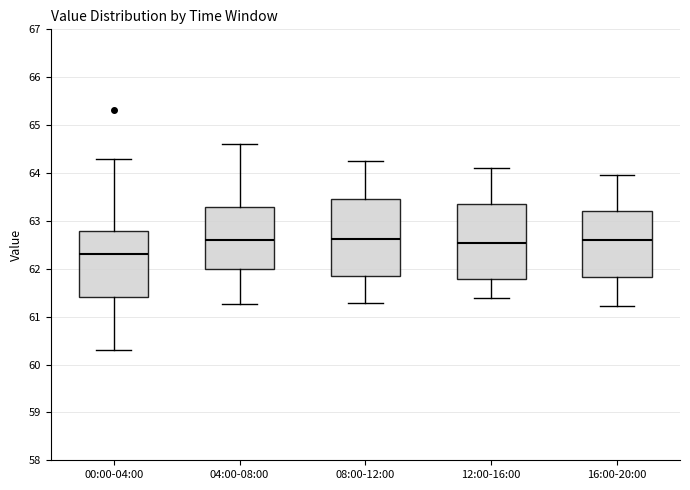

Reading left to right, read every box against the y-axis: the position of its median line, the range the box covers, and the ends of its whiskers. The values are not printed on the chart, so give them approximately, as read against the axis.

00:00-04:00: median 62.3, box 61.4 to 62.8, whiskers 60.3 to 64.3
04:00-08:00: median 62.6, box 62.0 to 63.3, whiskers 61.3 to 64.6
08:00-12:00: median 62.6, box 61.8 to 63.5, whiskers 61.3 to 64.3
12:00-16:00: median 62.5, box 61.8 to 63.3, whiskers 61.4 to 64.1
16:00-20:00: median 62.6, box 61.8 to 63.2, whiskers 61.2 to 64.0